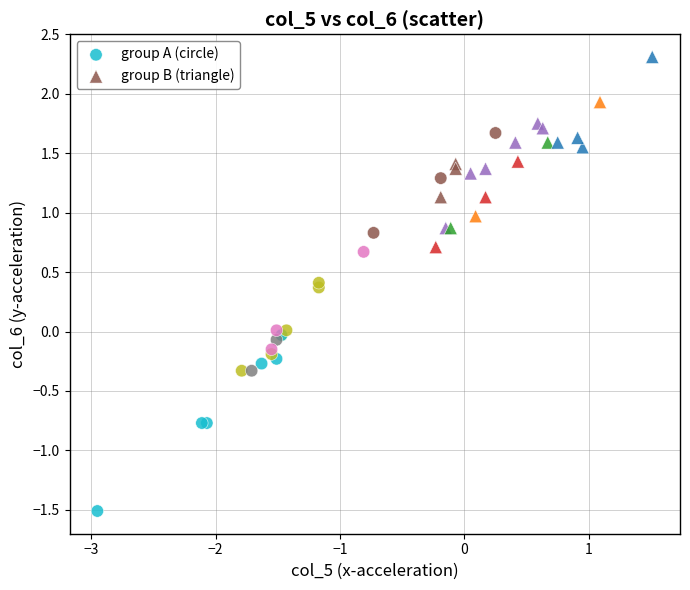

Which series reaches the maximum Y coordinate?

group B (triangle)